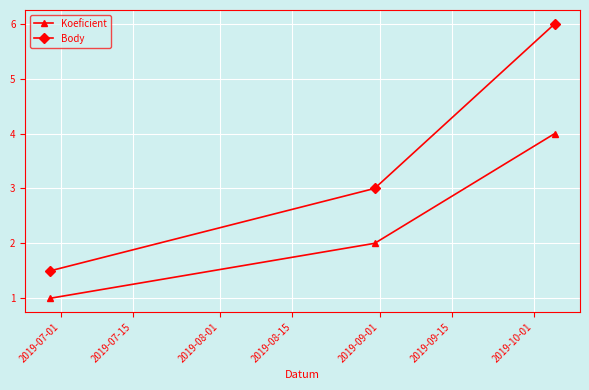

How many Koeficient values are between 1 and 4?

3